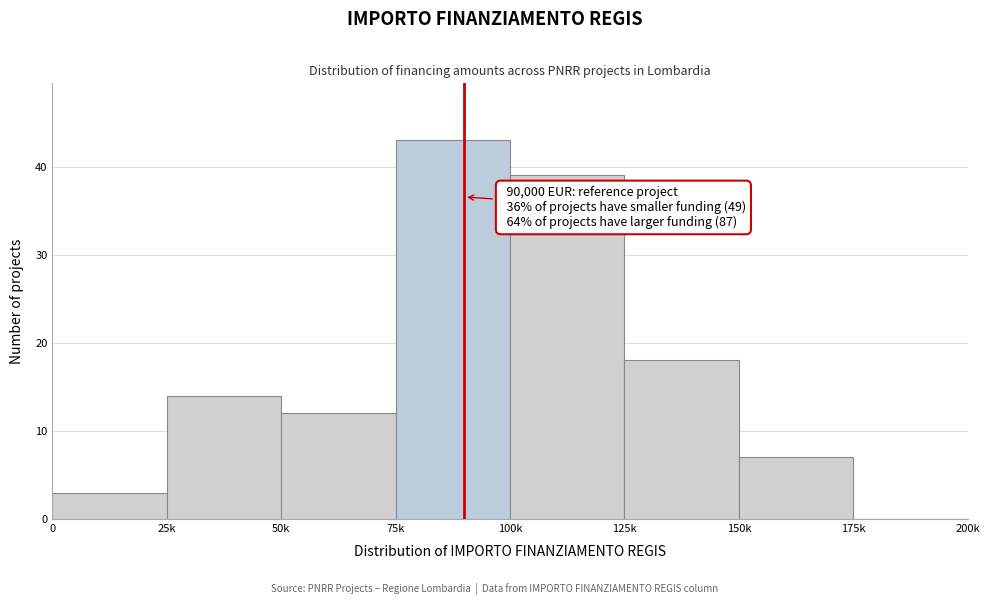

Reading left to right, what are all the values shown in this chart?

0=3	25k=14	50k=12	75k=43	100k=39	125k=18	150k=7	175k=0